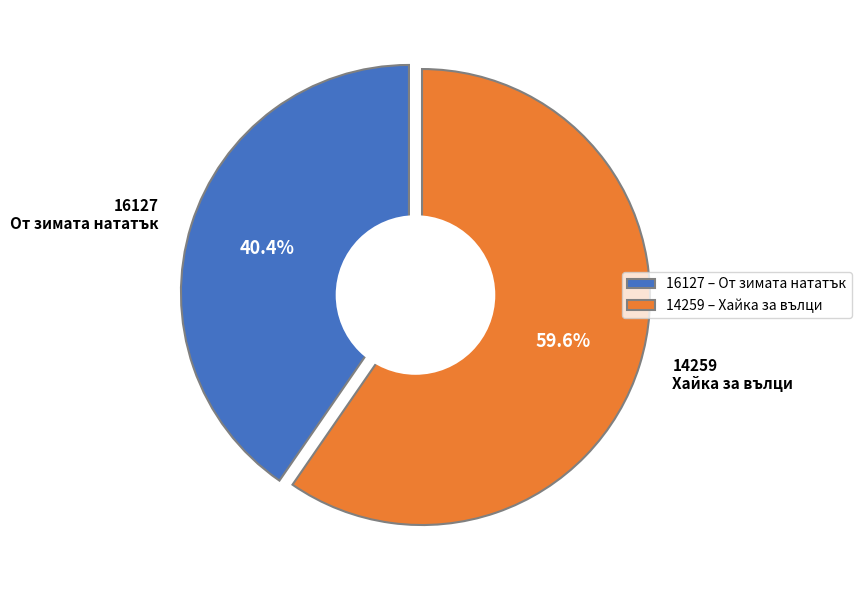

Approximately how many times larger is the value at 16127
От зимата нататък compared to 14259
Хайка за вълци?

0.7